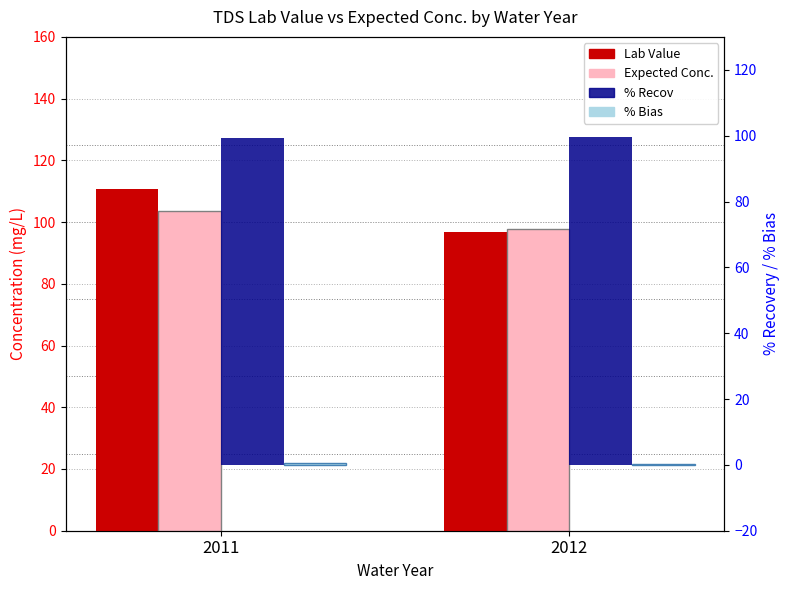

At which label does Lab Value reach its peak?

2011